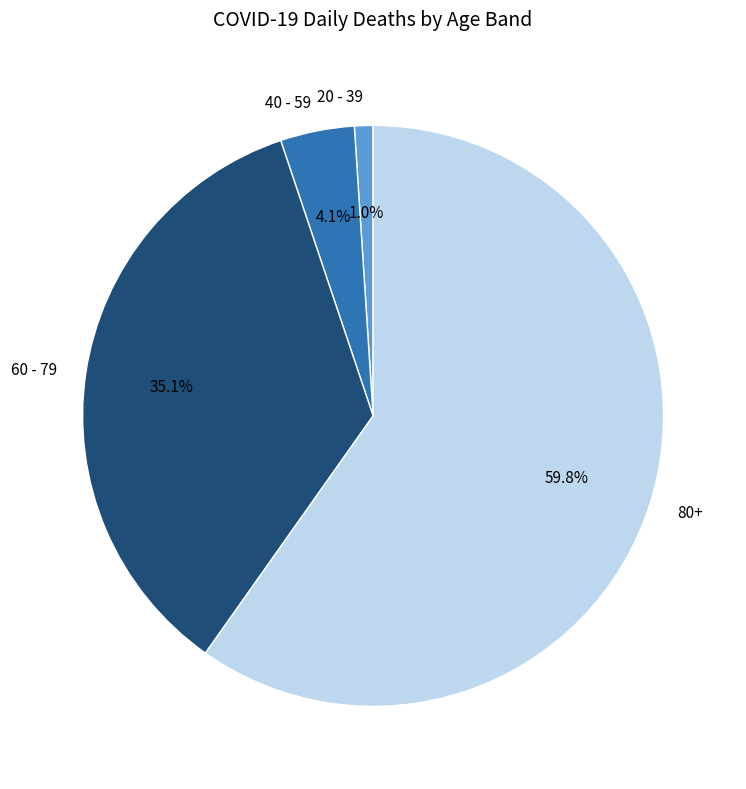

Rank the categories by value from lowest to highest.

20 - 39, 40 - 59, 60 - 79, 80+